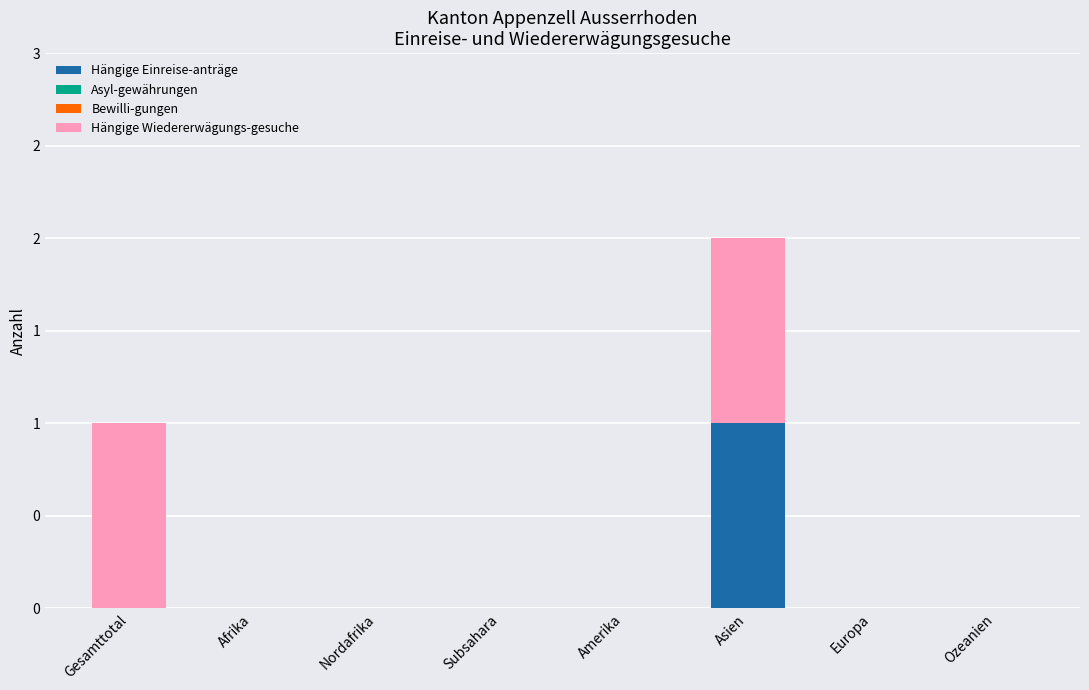

Are the bars horizontal?

No